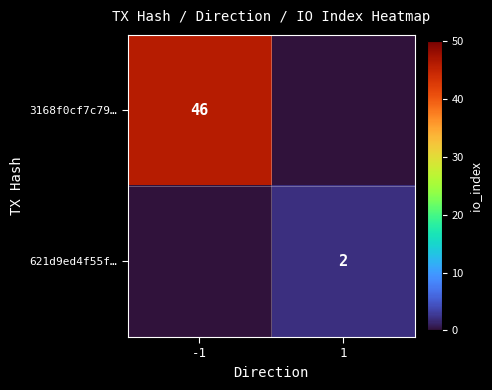

The 3168f0cf7c79… series shows 71 at -1. True or false?

False